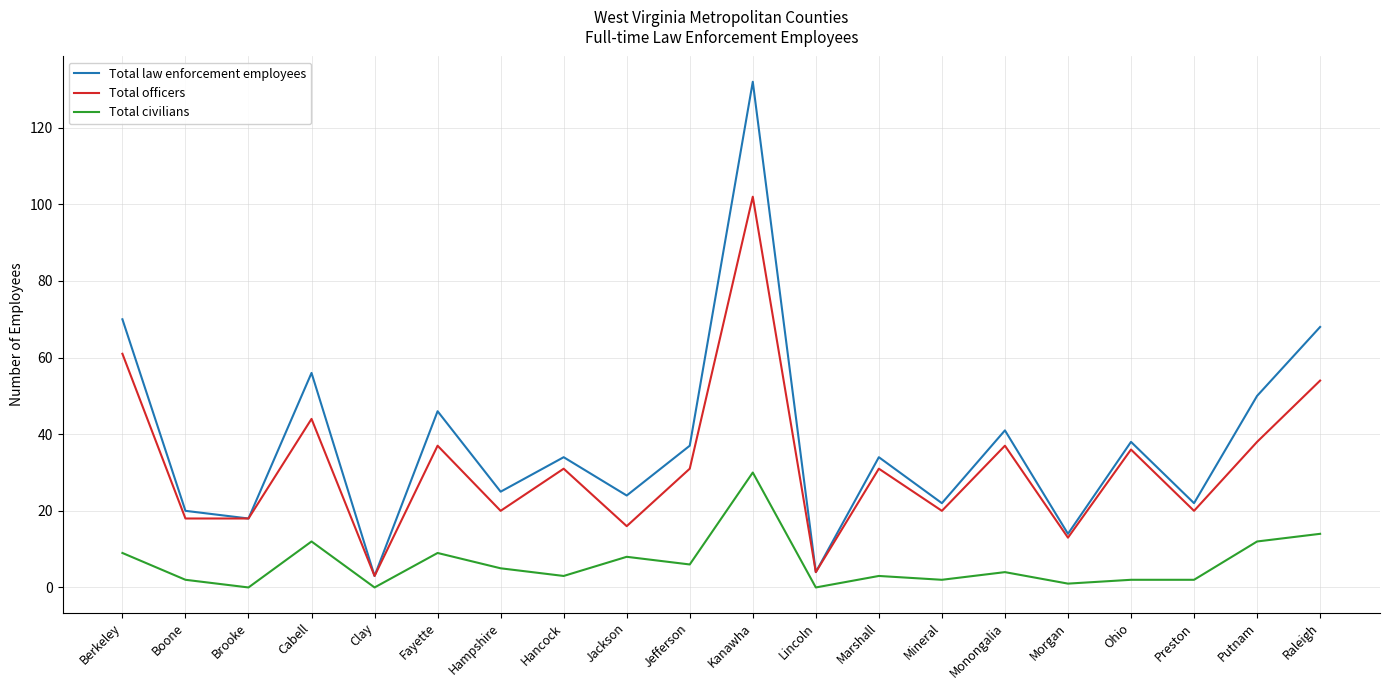

True or false: Total law enforcement employees and Total civilians cross at least once.

False